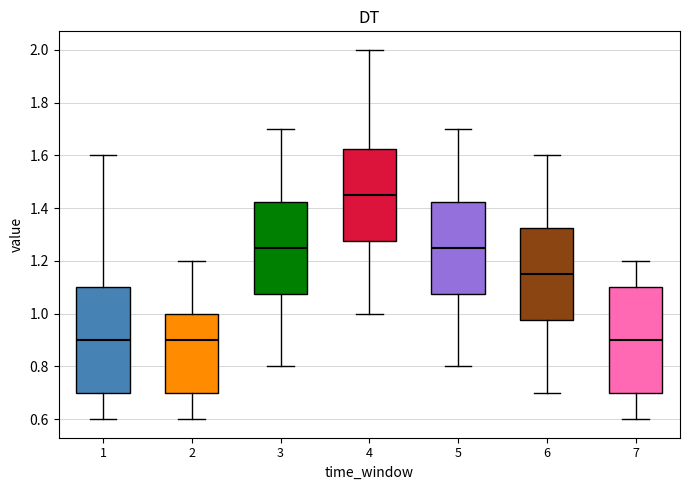

Reading left to right, transcribe this box plot: for each box, give where its median line is, the range the box spans, and where its two whiskers end, as read against the y-axis. The values are not printed on the chart, so give them approximately, as read against the axis.

1: median 0.90, box 0.70 to 1.10, whiskers 0.60 to 1.60
2: median 0.90, box 0.70 to 1.00, whiskers 0.60 to 1.20
3: median 1.26, box 1.08 to 1.42, whiskers 0.80 to 1.70
4: median 1.46, box 1.28 to 1.62, whiskers 1.00 to 2.00
5: median 1.26, box 1.08 to 1.42, whiskers 0.80 to 1.70
6: median 1.16, box 0.98 to 1.32, whiskers 0.70 to 1.60
7: median 0.90, box 0.70 to 1.10, whiskers 0.60 to 1.20